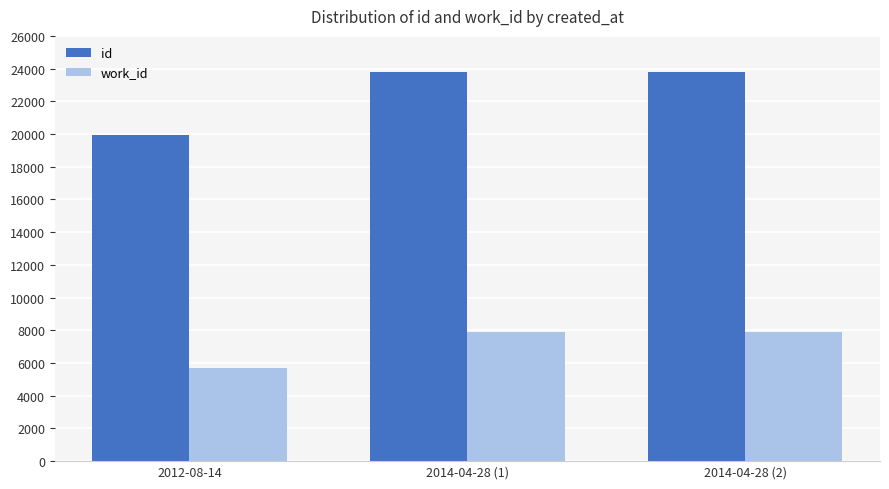

What is the average value of the id series?

22514